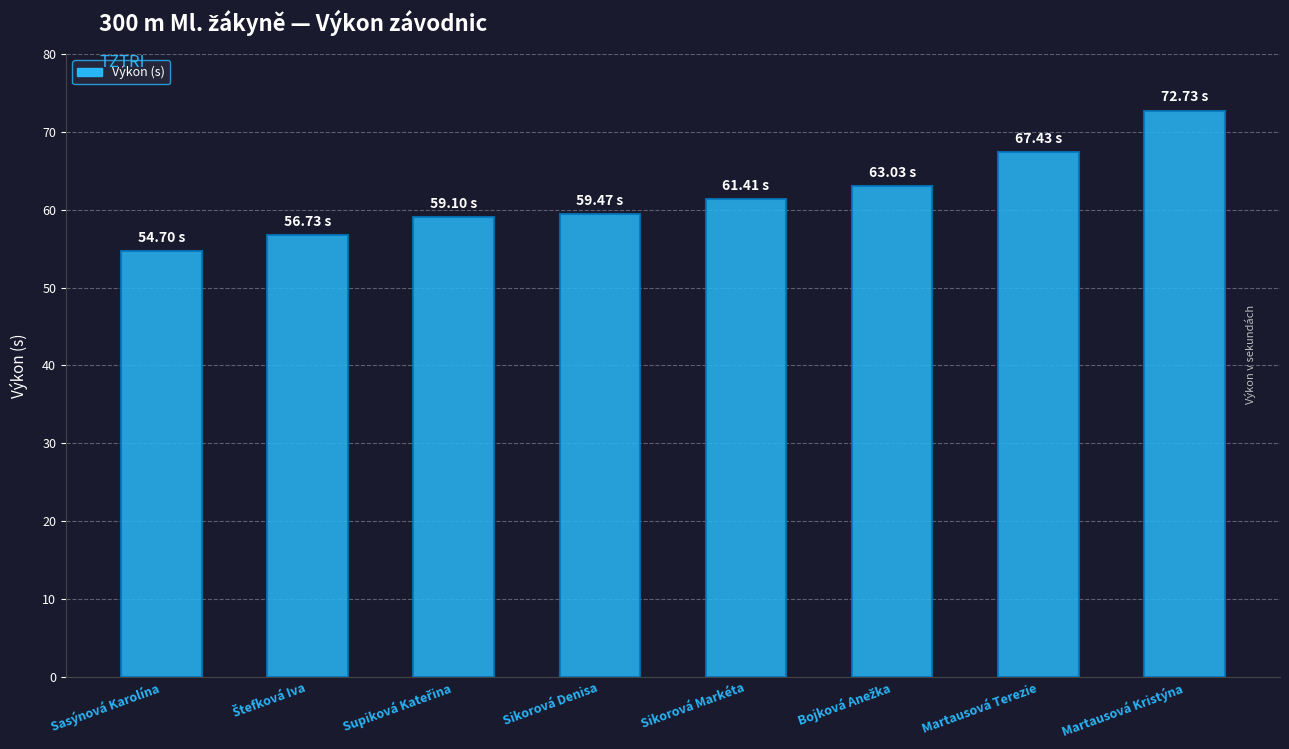

What is the change in value from Sikorová Denisa to Sikorová Markéta?

+1.9